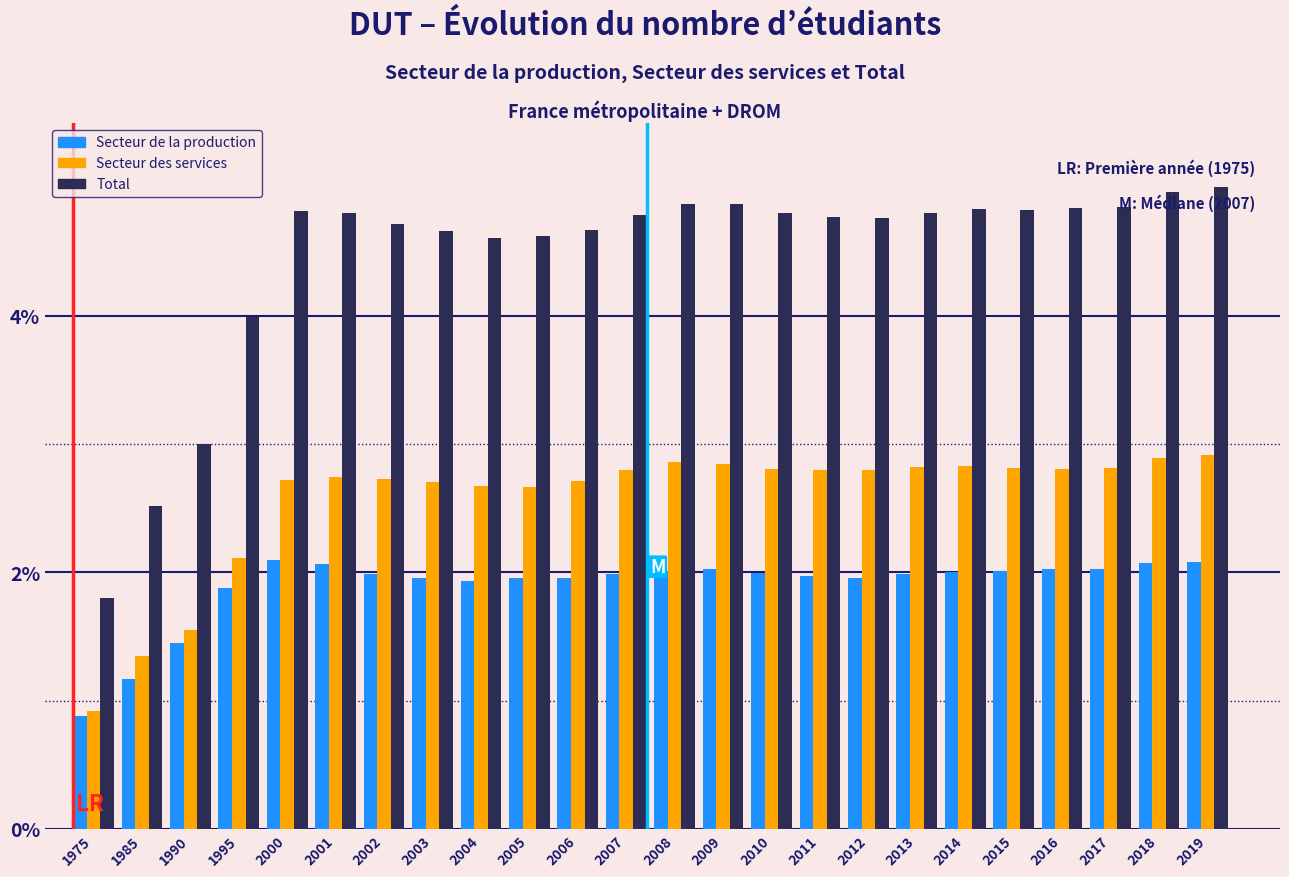

At which label is Secteur des services closest to 1?

1975